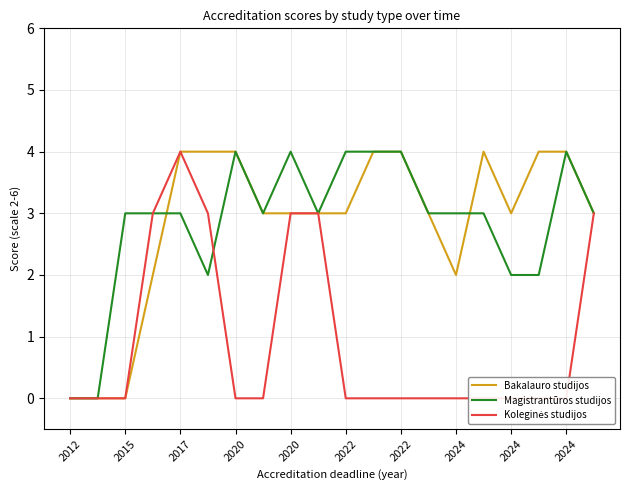

At which label does Bakalauro studijos reach its peak?

2017